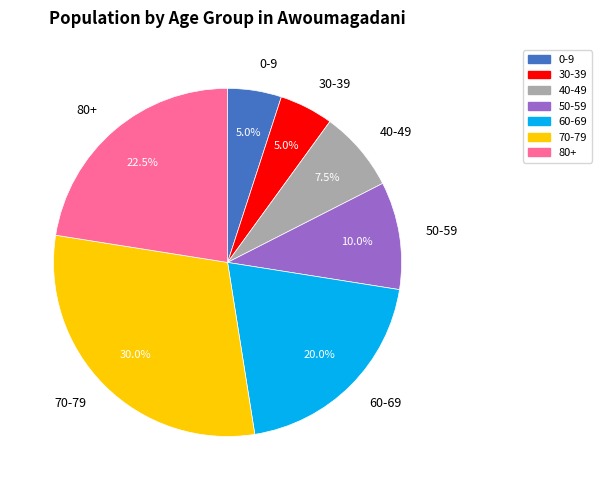

To the nearest percent, what is the difference between the 70-79 and 30-39 slice percentages?

25%